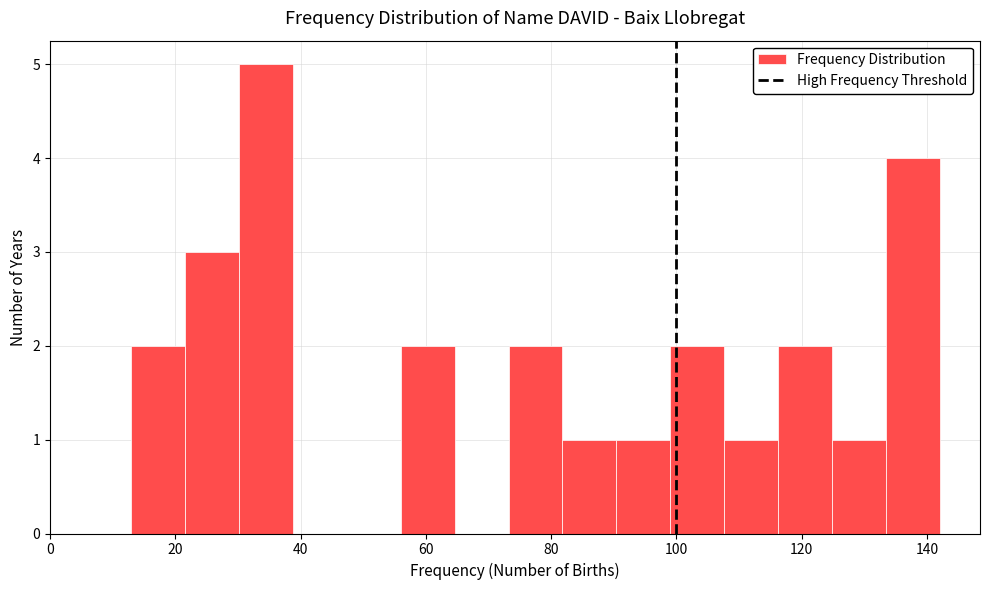

Reading left to right, list every bar in this chart as the range it spans on the x-axis followed by its height. Neither the bar edges nor the heights are printed on the chart, so give them approximately, as read against the axes.

13.0 to 21.6: 2
21.6 to 30.2: 3
30.2 to 38.8: 5
38.8 to 47.4: 0
47.4 to 56.0: 0
56.0 to 64.6: 2
64.6 to 73.2: 0
73.2 to 81.8: 2
81.8 to 90.4: 1
90.4 to 99.0: 1
99.0 to 107.6: 2
107.6 to 116.2: 1
116.2 to 124.8: 2
124.8 to 133.4: 1
133.4 to 142.0: 4